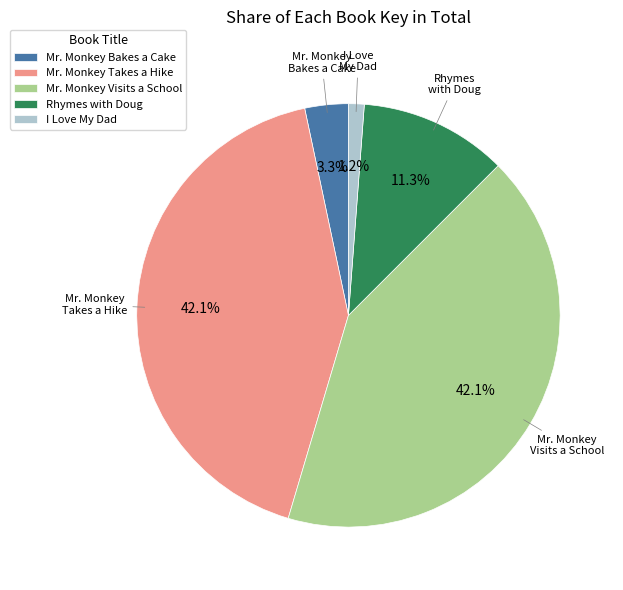

Count the number of slices in the pie.

5